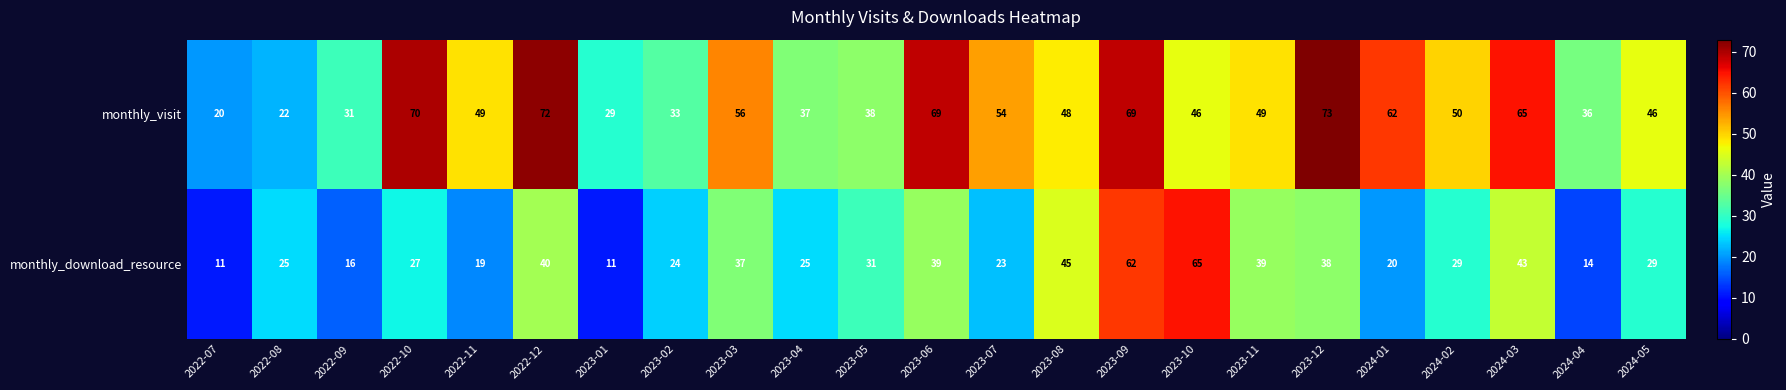

How many series are shown in this chart?

2